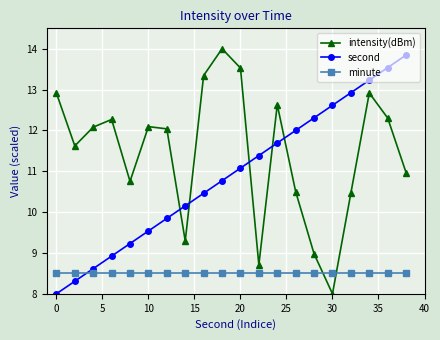

Which series has the largest total across all categories?

intensity(dBm)